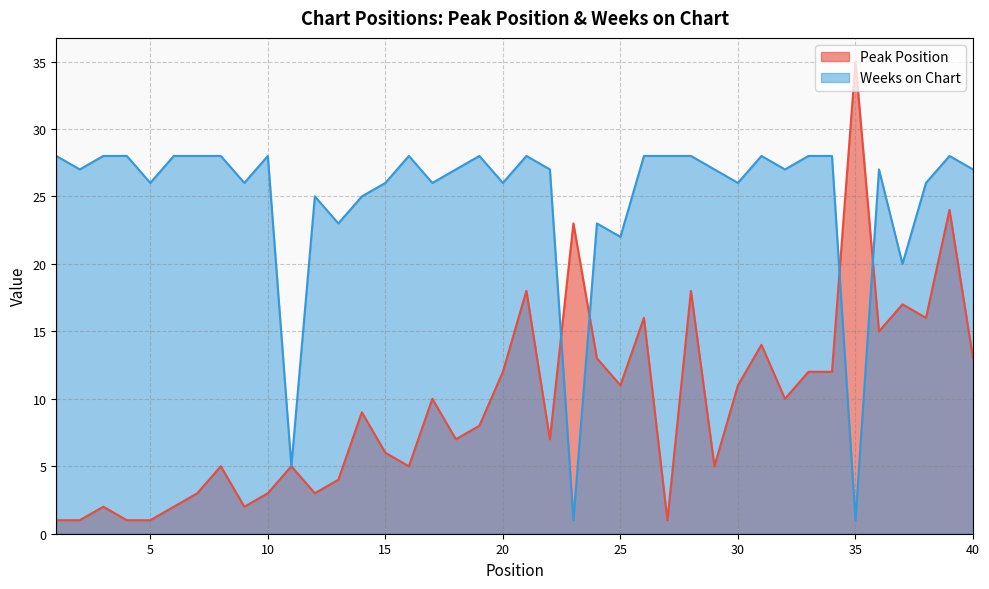

At how many categories does at least one series exceed 4?

40